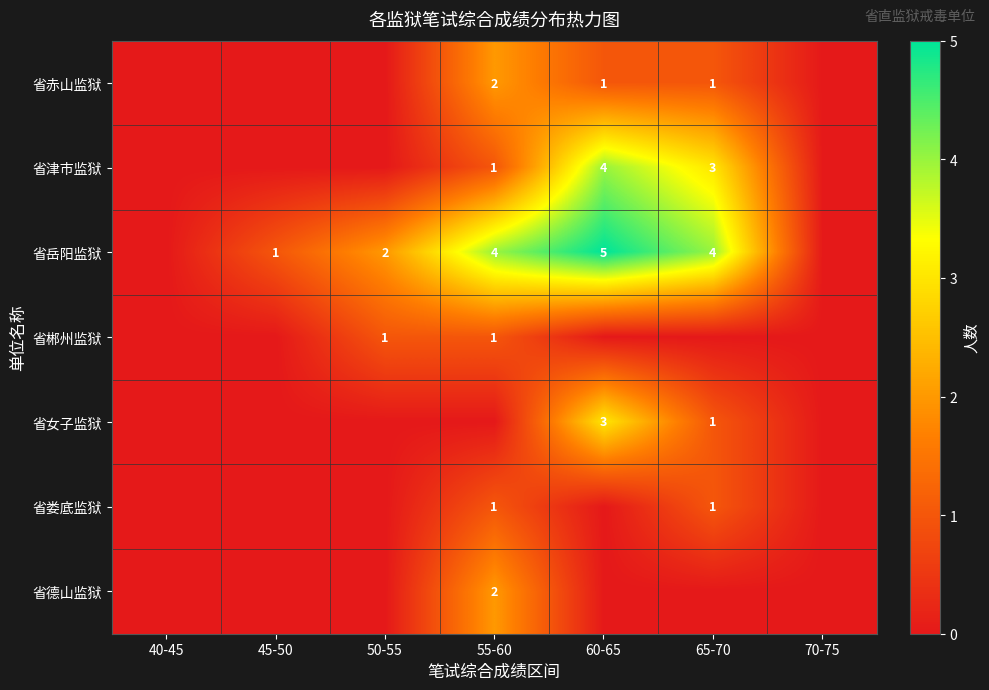

True or false: 省岳阳监狱 has a value of 1 at 50-55.

False